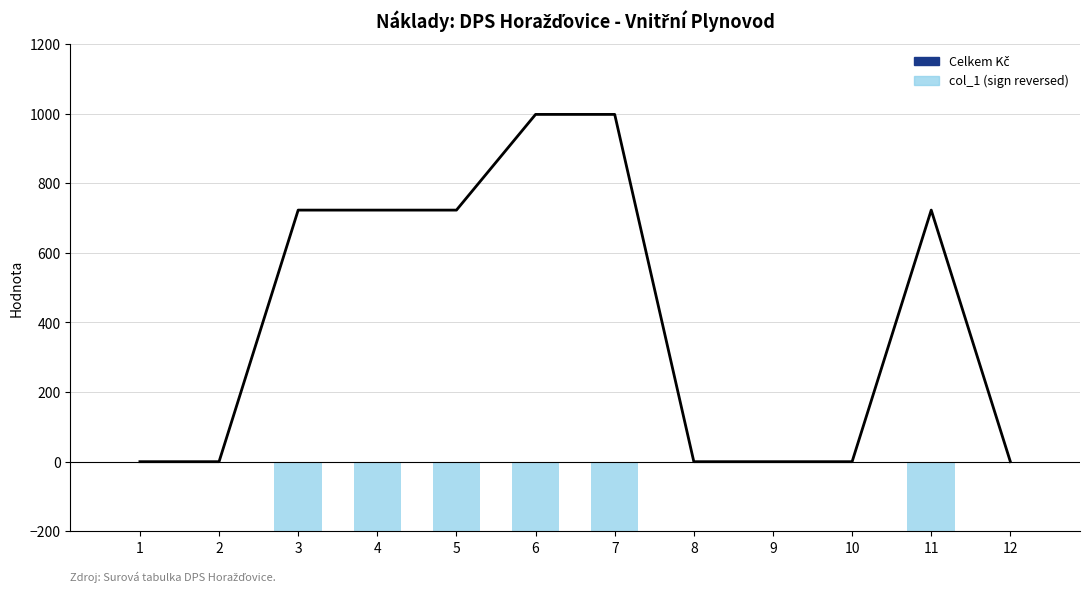

Count the col_1 (sign reversed) values in the range -723 to 0.

10